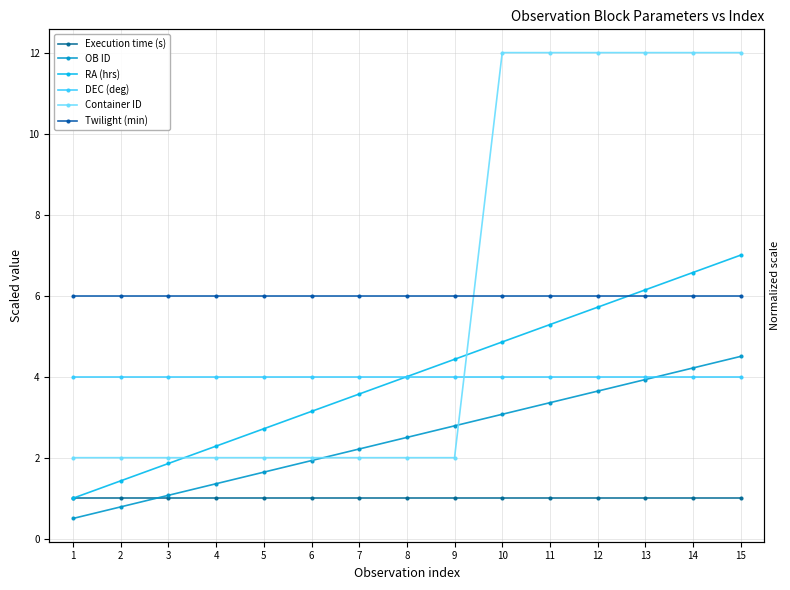

What value does the Twilight (min) series have at 15?

6.0